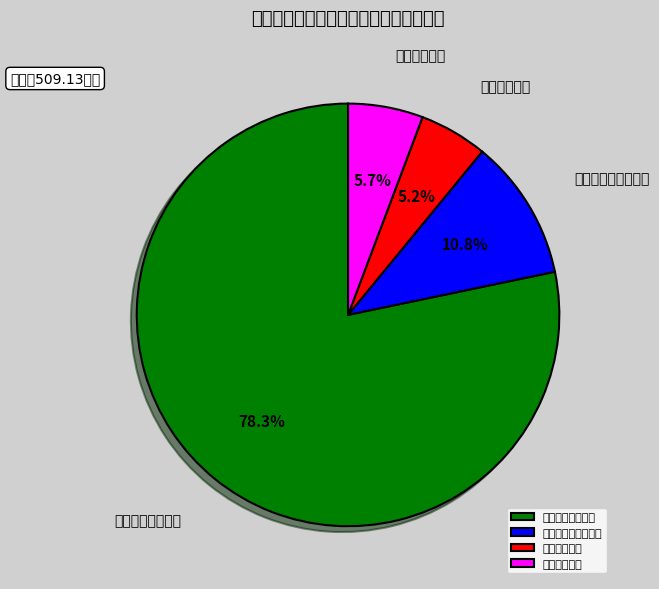

True or false: 社会保障和就业支出 accounts for 11% of the total.

True